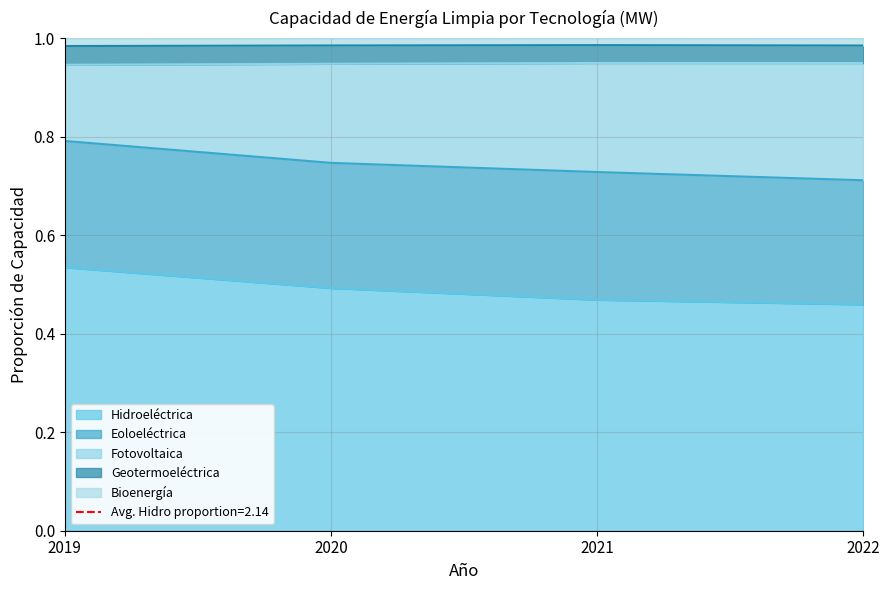

True or false: Eoloeléctrica and Geotermoeléctrica cross at least once.

False